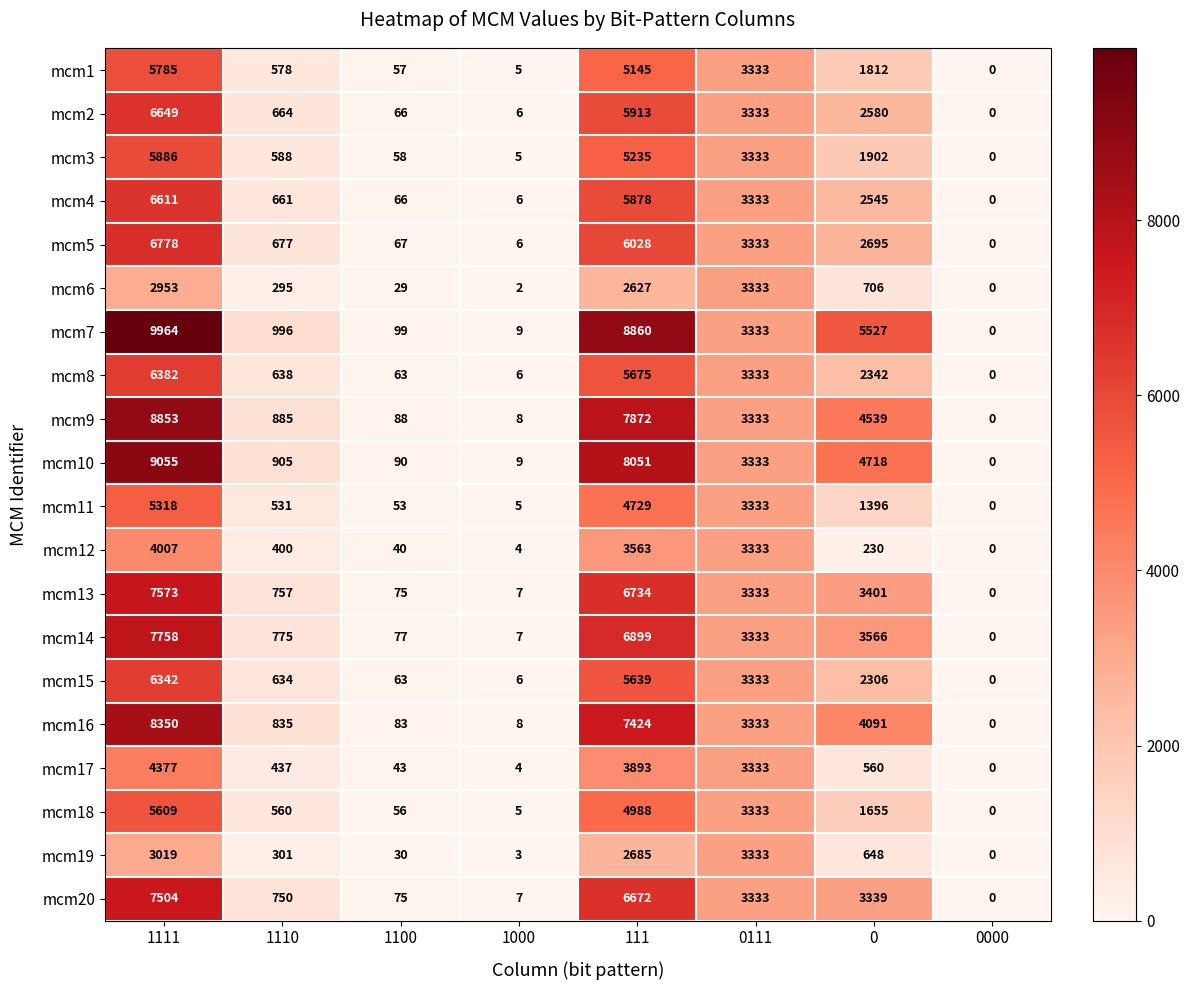

What is the spread (max minus min) of values at 1100?

70